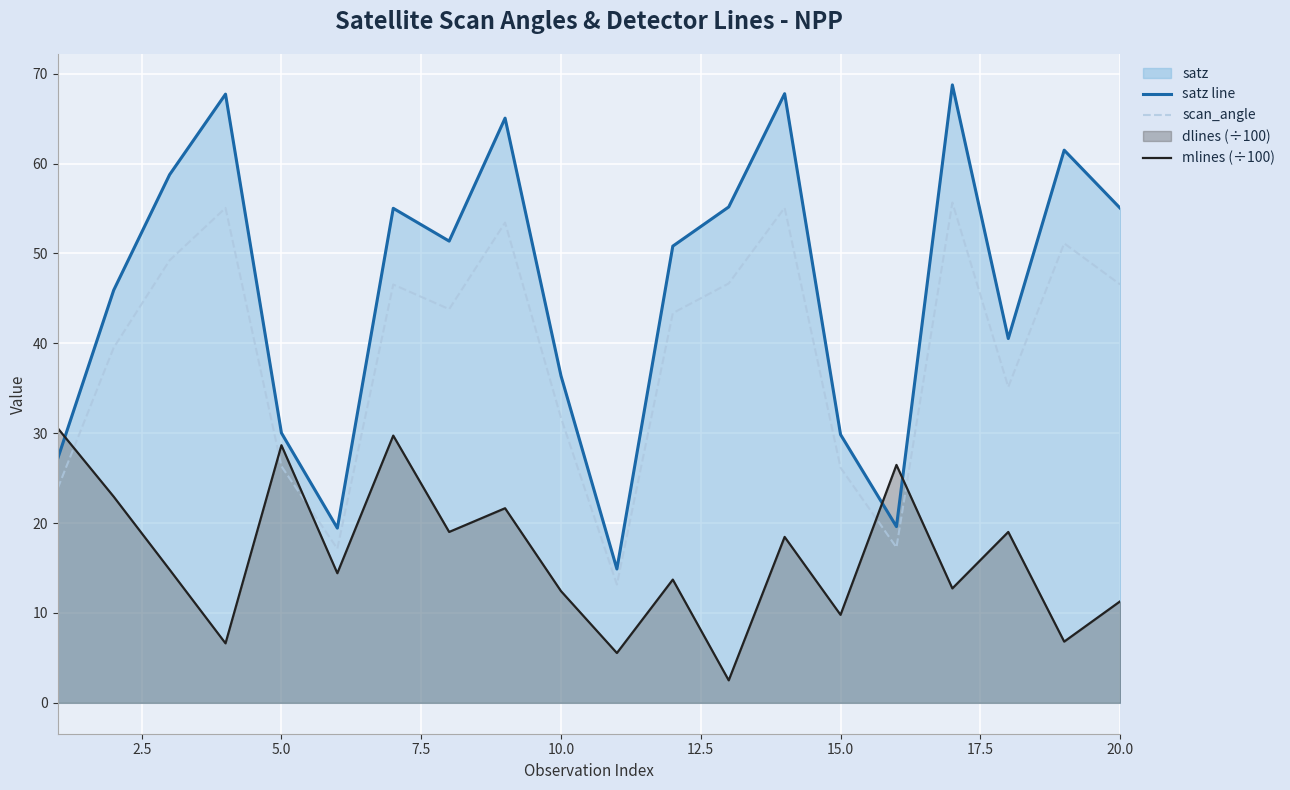

After their last crossing, which series has the higher values: mlines (÷100) or scan_angle?

scan_angle